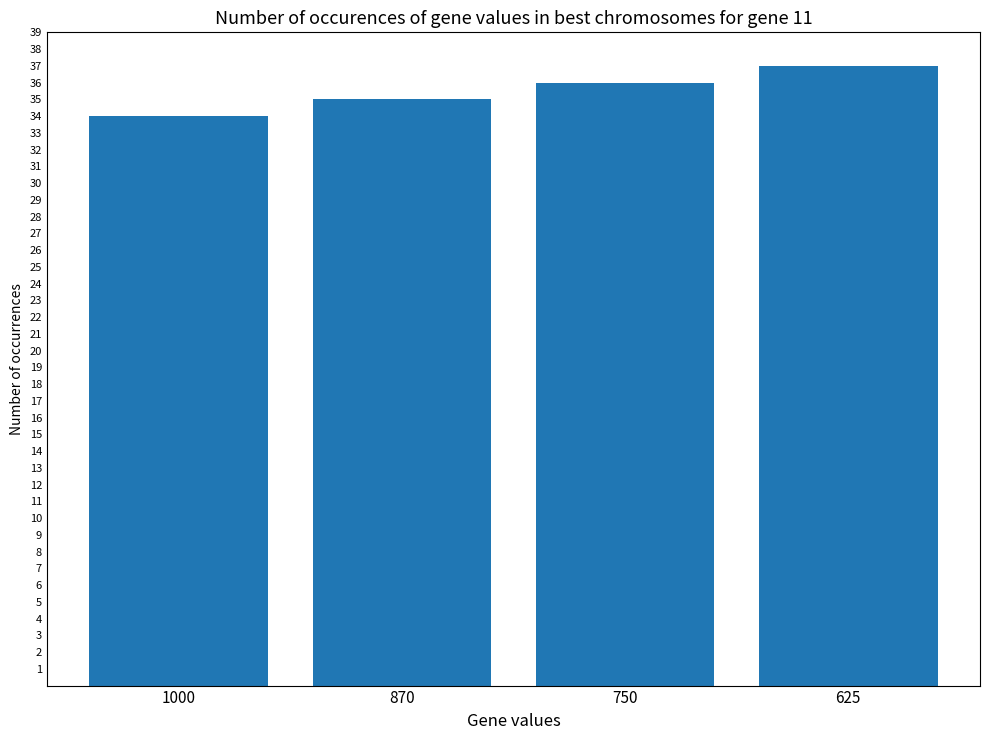

What value does the data have at 870?

35